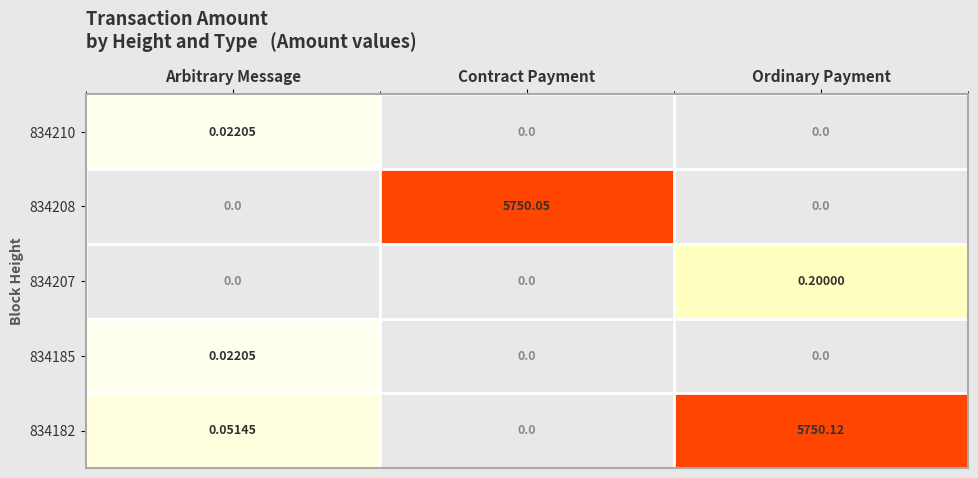

List the labels in order of 834182 value, smallest first.

Contract Payment, Arbitrary Message, Ordinary Payment